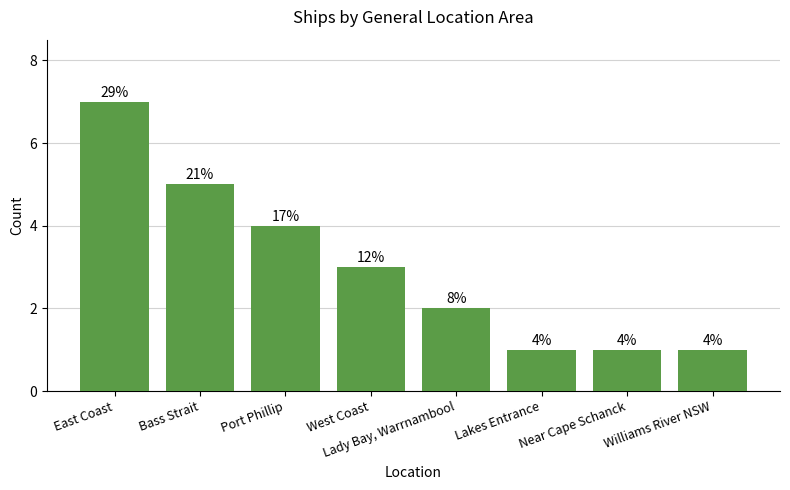

How many bars are there in total?

8